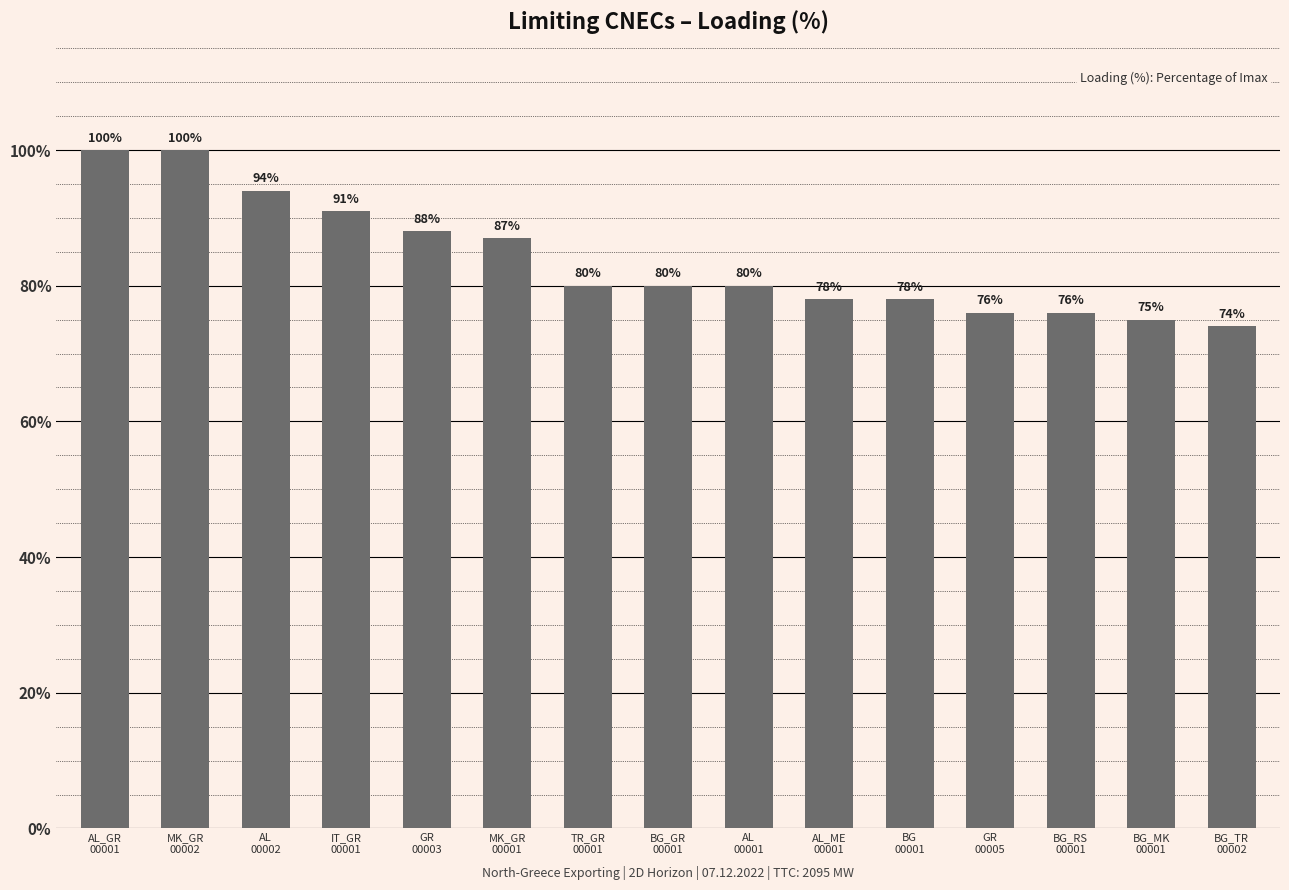

How many data points are less than 80?

6